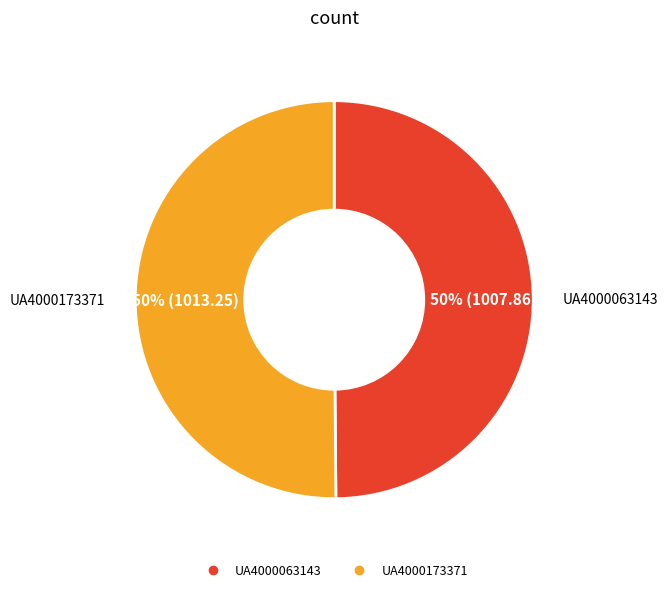

To the nearest percent, what is the combined percentage of UA4000063143 and UA4000173371?

100%